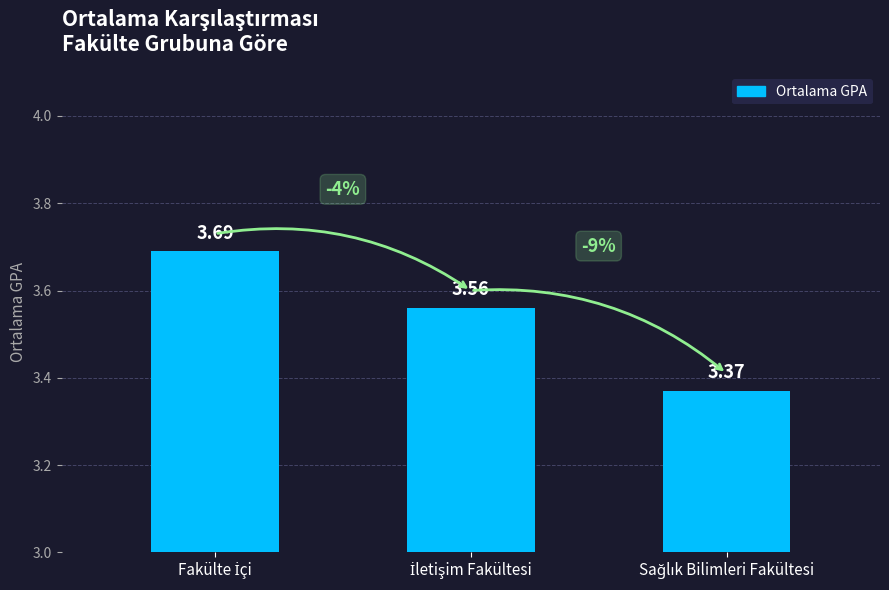

What is the average value?

3.5